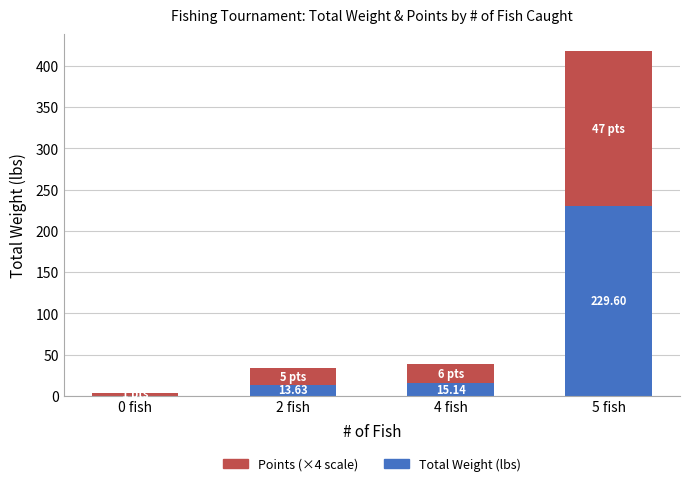

What is the total value across all series at 2 fish?

33.6